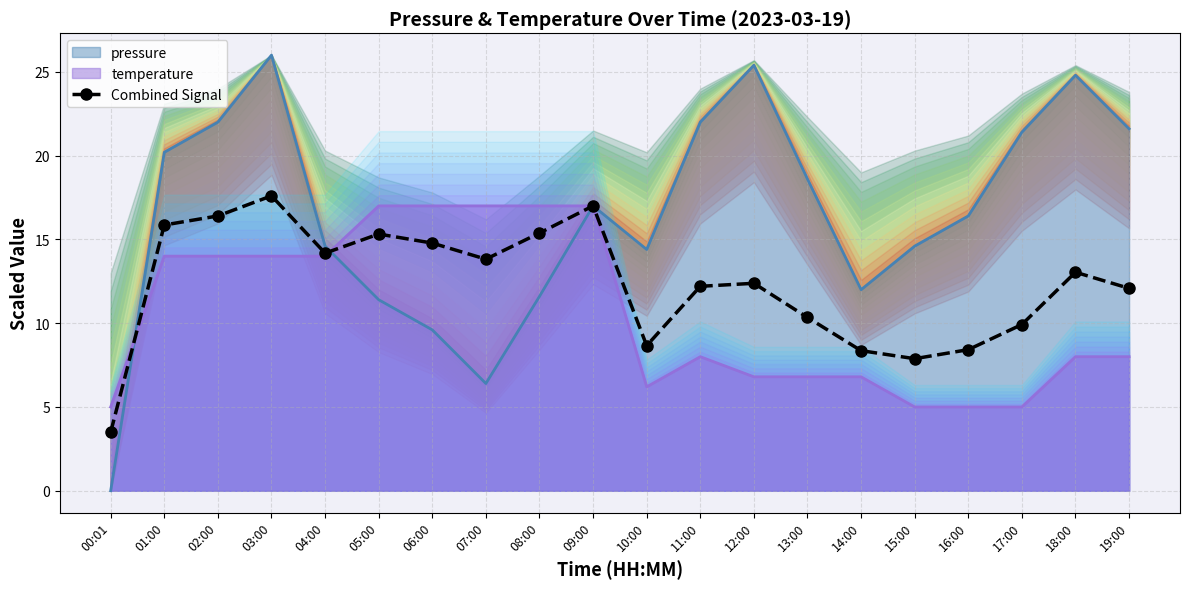

Between 16:00 and 19:00, which is larger?

19:00